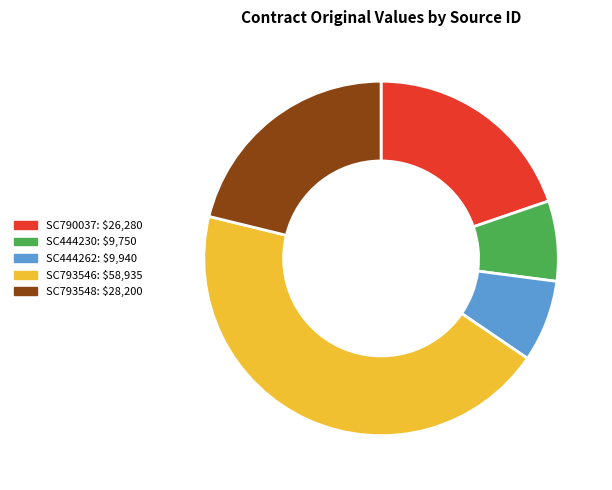

Does any single category account for the majority?

No